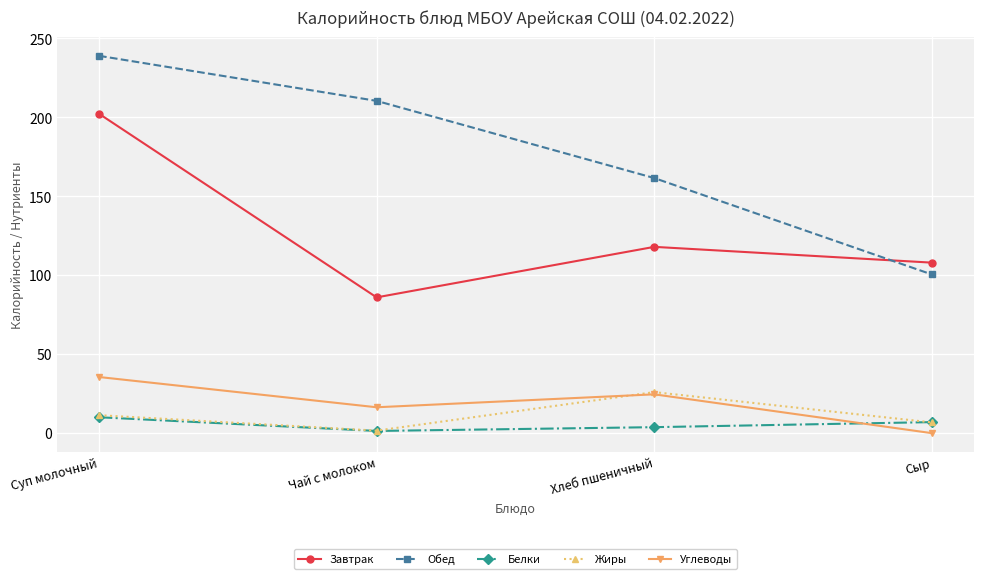

What are all the series names shown in the legend?

Завтрак, Обед, Белки, Жиры, Углеводы